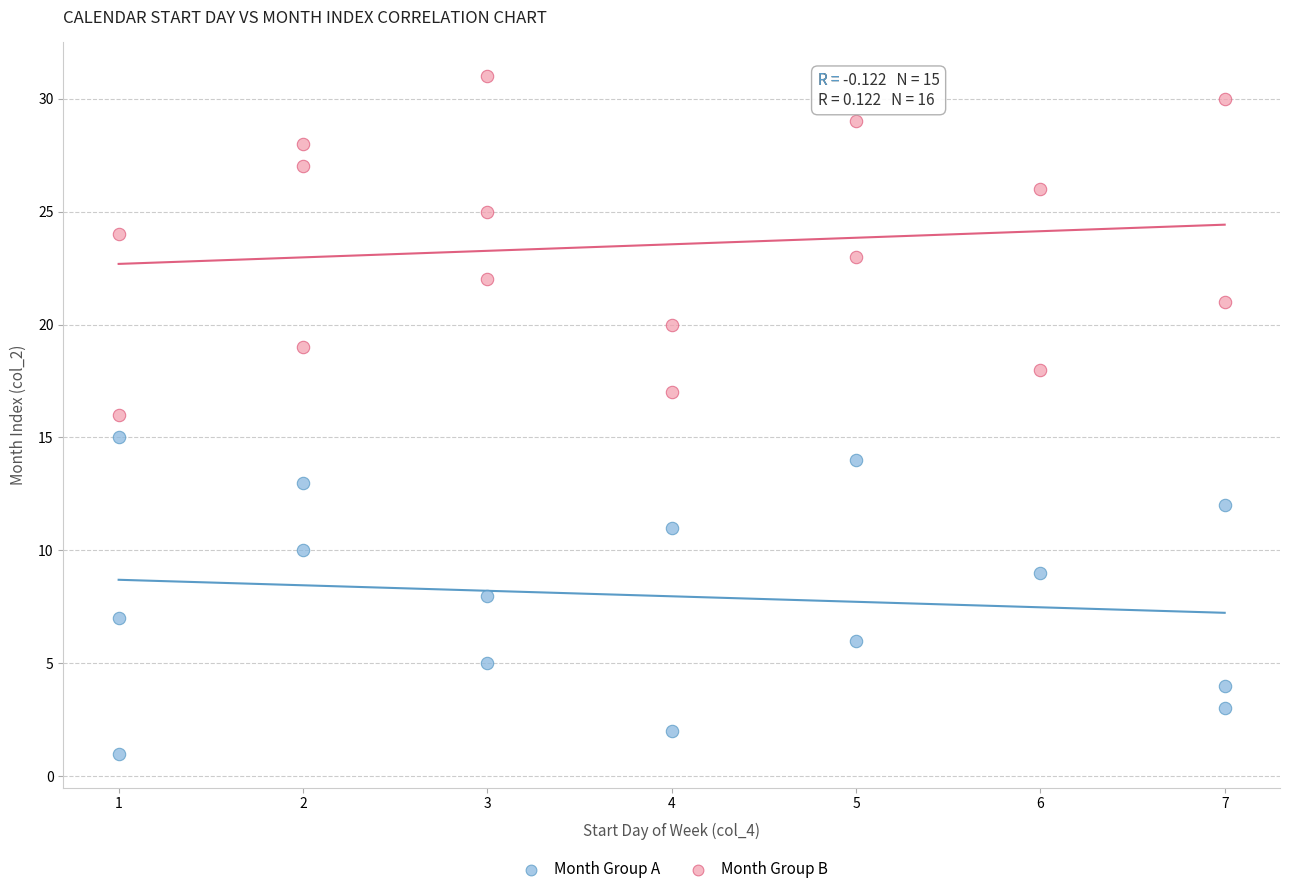

Which series contains the highest Y value?

Month Group B